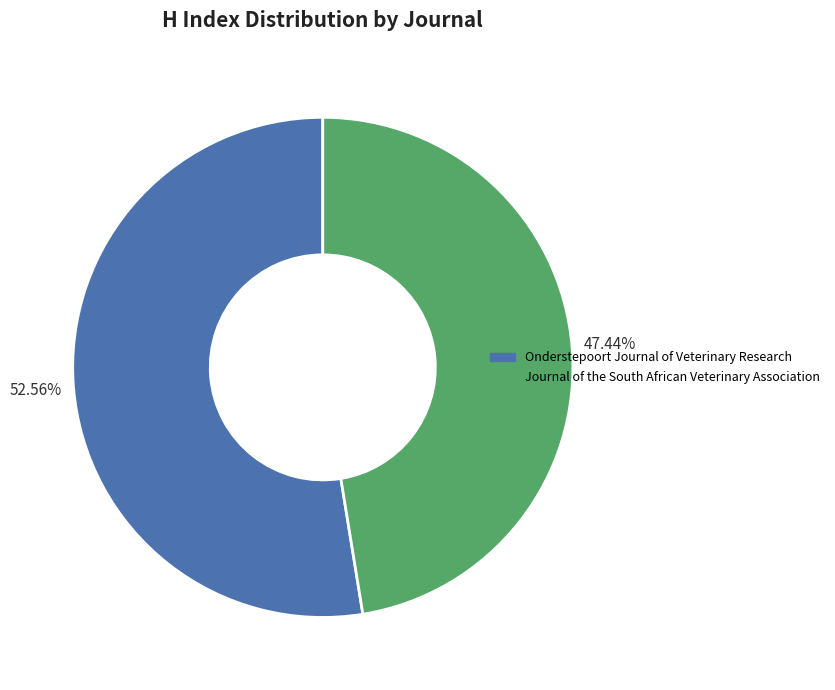

Count the number of slices in the pie.

2